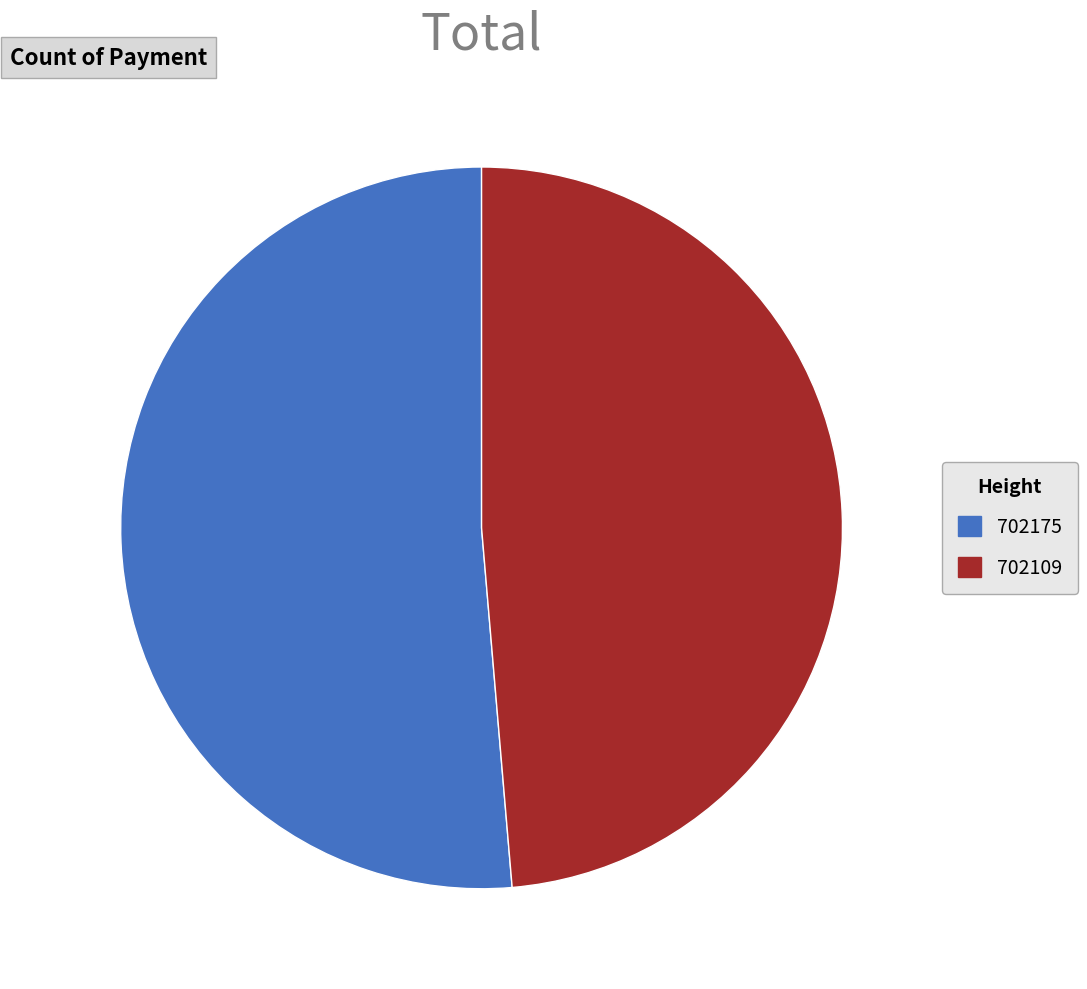

True or false: 702109 accounts for 49% of the total.

True